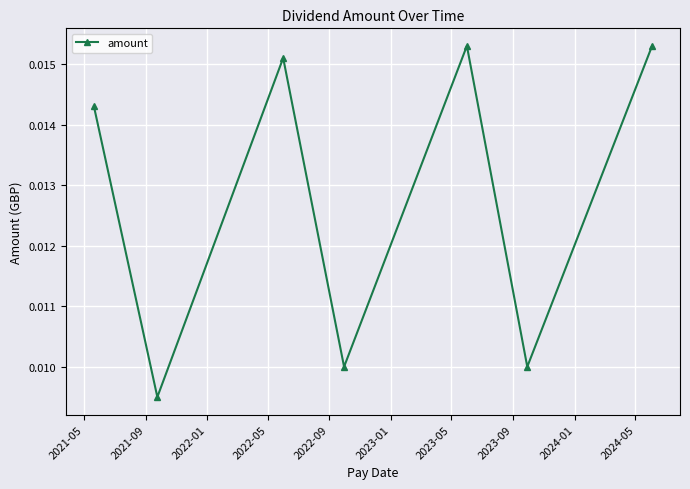

How many values are between 0 and 1?

7